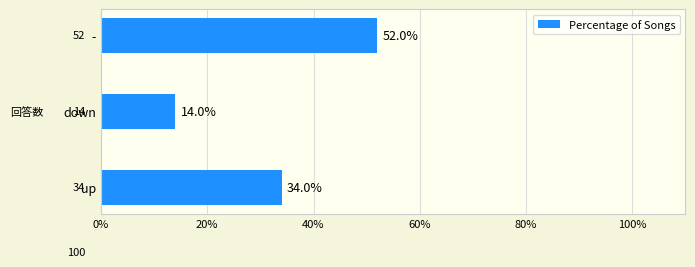

Reading bottom to top, transcribe all the data shown in this chart.

34.0	14.0	52.0